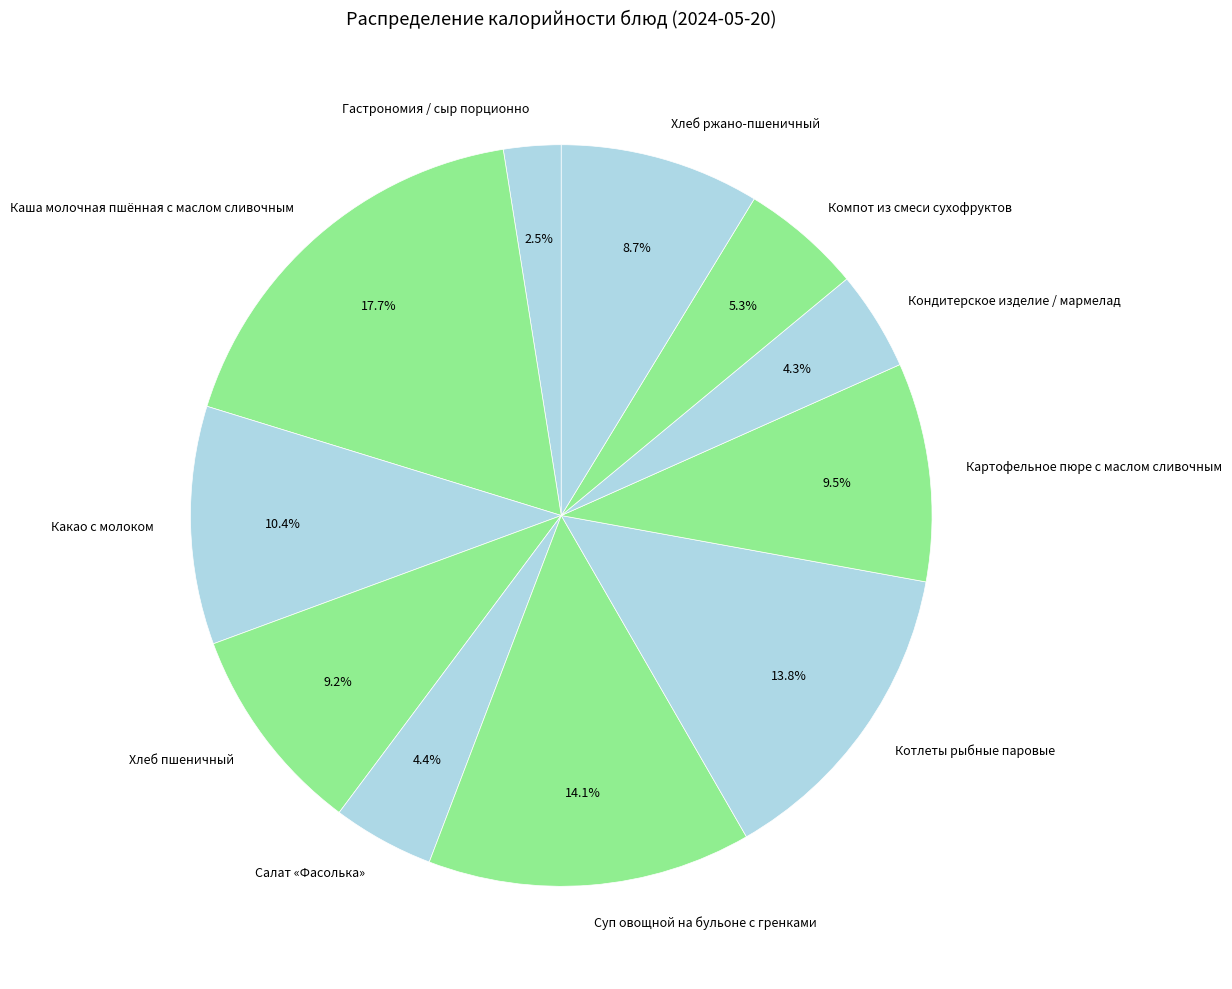

What is the smallest slice in the pie chart?

Гастрономия / сыр порционно